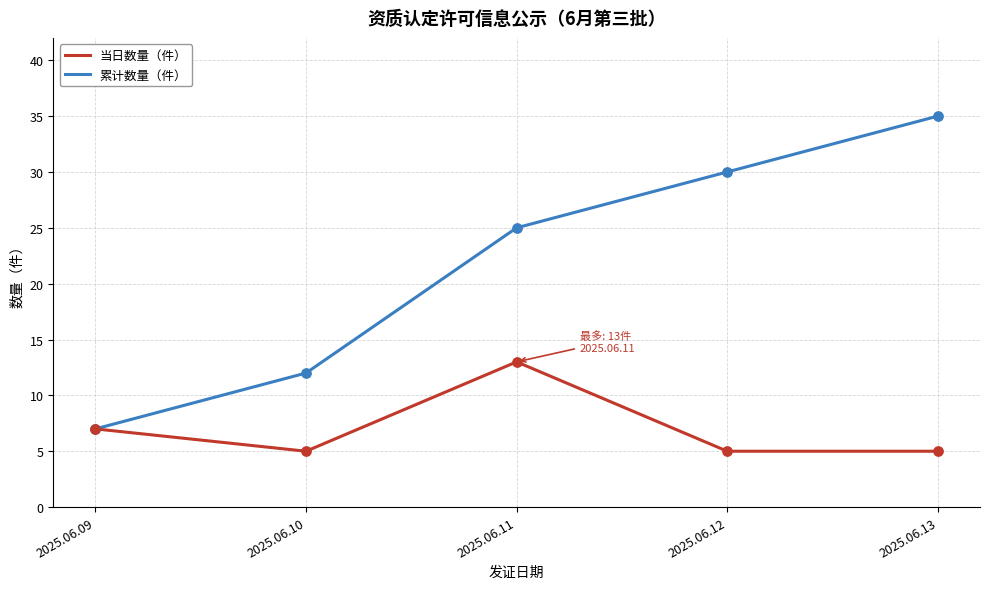

Which series changed the most between 2025.06.10 and 2025.06.11?

累计数量（件）